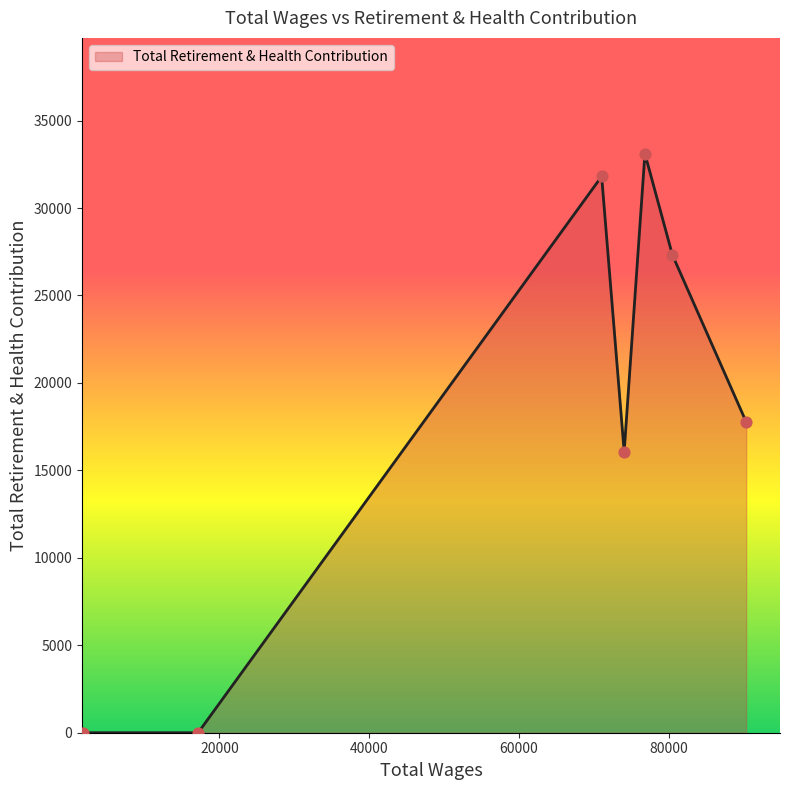

What is the sum of all values?

126074